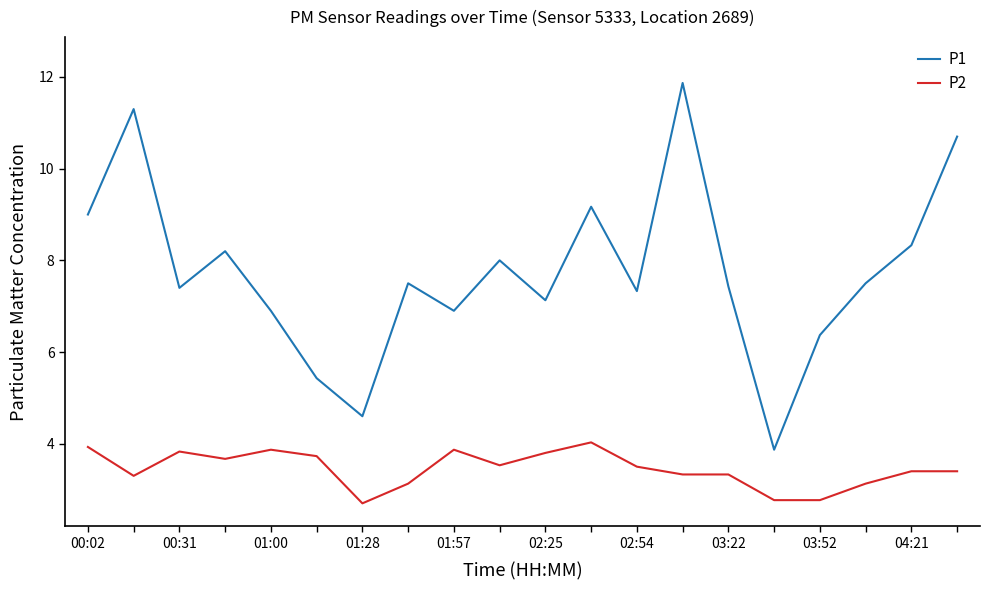

What is the difference between the maximum and minimum values in the P1 series?

8.0